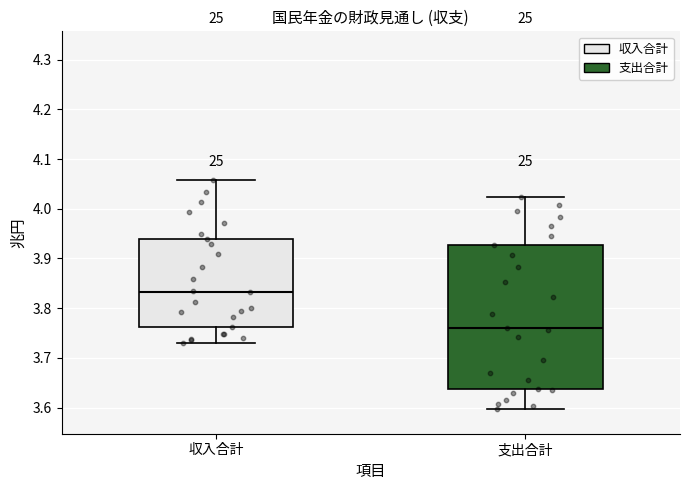

Which box is the tallest, from its lower edge to its upper edge?

支出合計